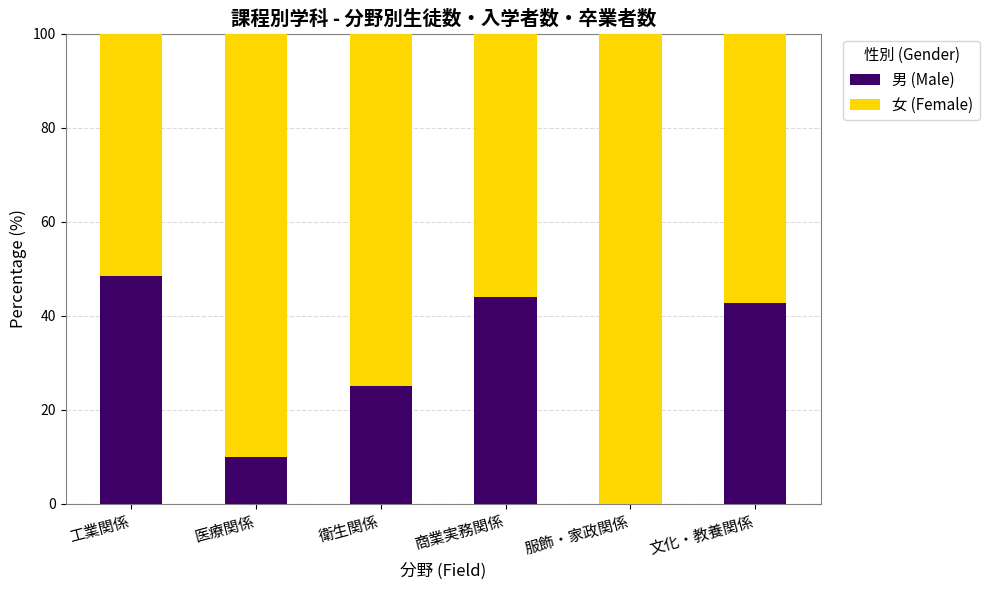

Reading left to right, what are the values for 男 (Male)?

工業関係=48.4	医療関係=10.0	衛生関係=25.0	商業実務関係=44.0	服飾・家政関係=0.0	文化・教養関係=42.8